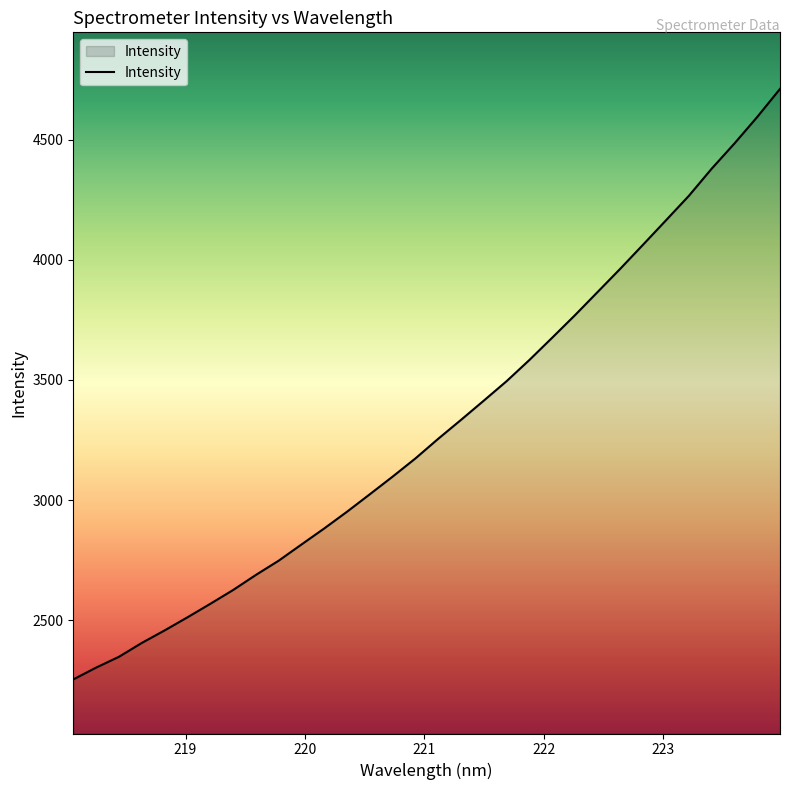

What is the sum of all values?

105874.5